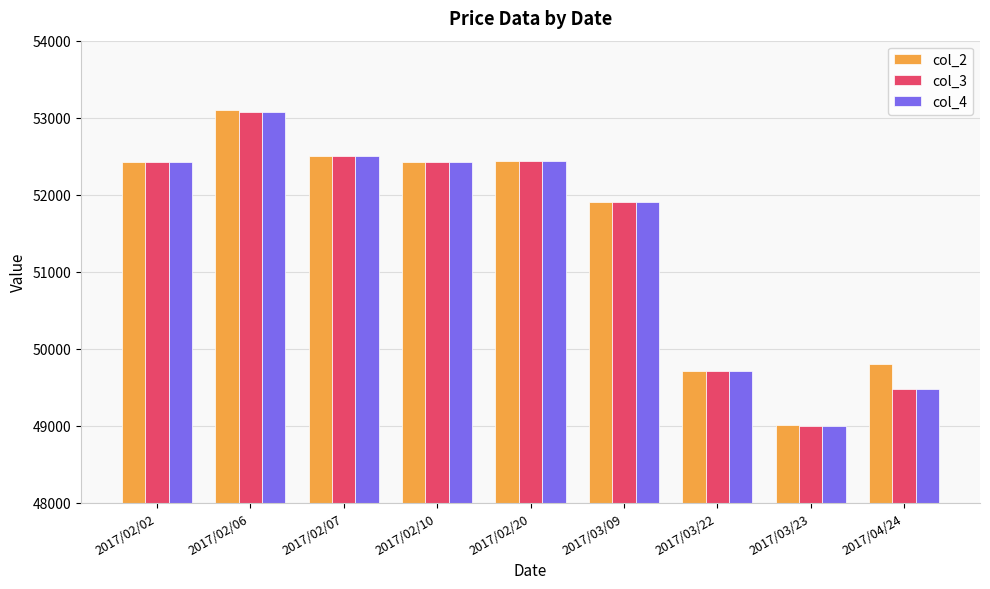

The value of col_4 at 2017/02/07 is 76529. True or false?

False